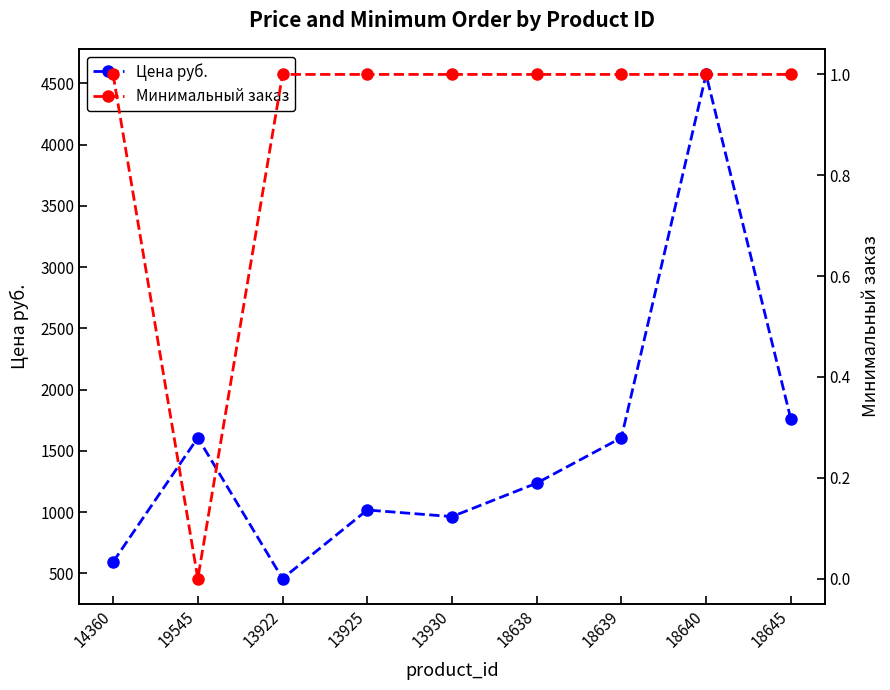

The Цена руб. series shows 1236.0 at 18638. True or false?

True